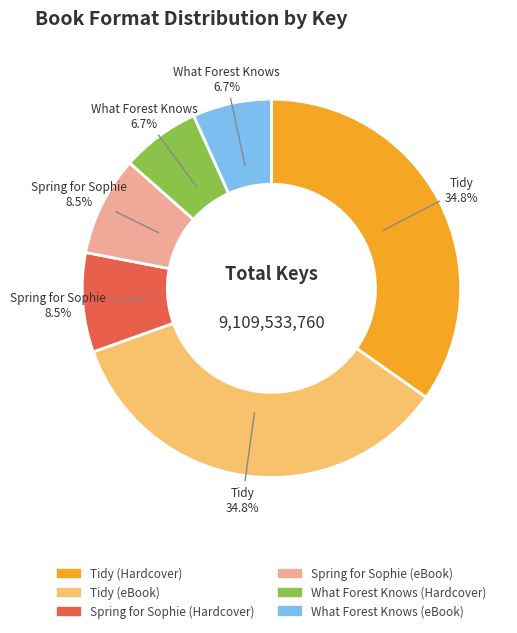

To the nearest percent, what is the difference between the largest and smallest slice percentages?

28%